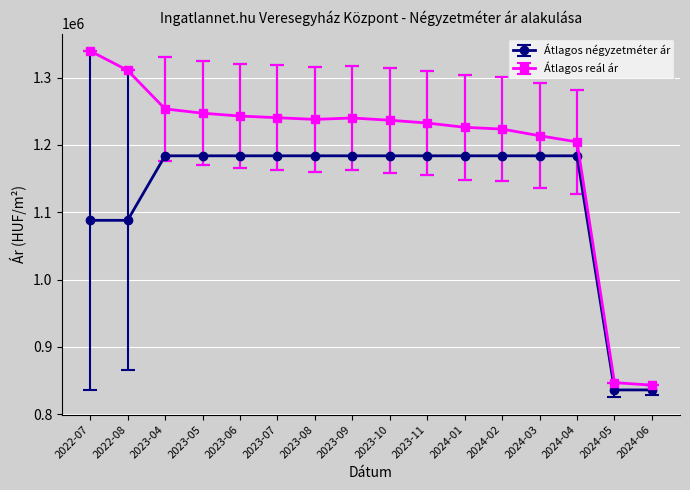

True or false: Átlagos négyzetméter ár and Átlagos reál ár cross at least once.

False